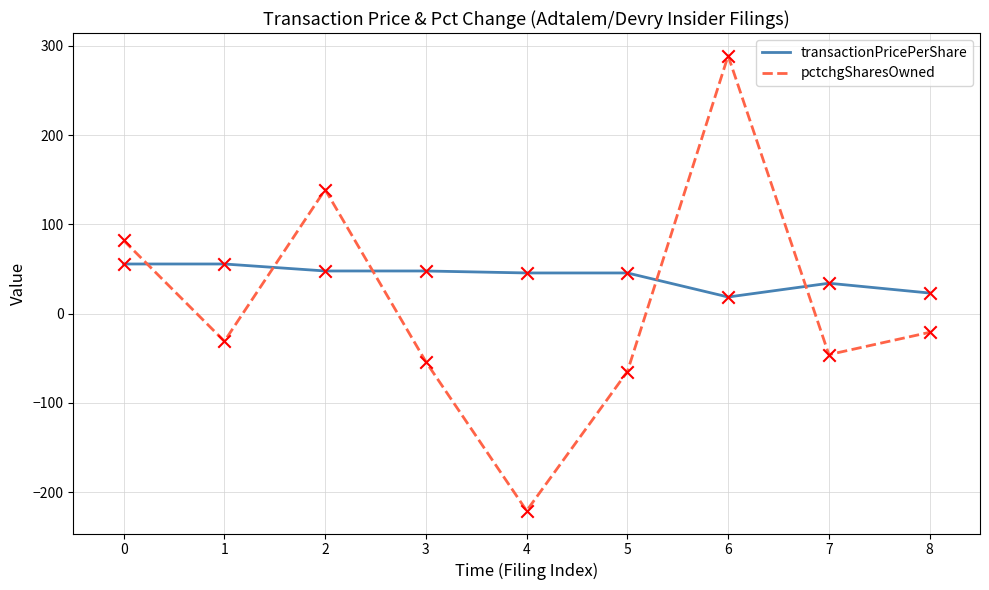

Between 4 and 5, which series saw the biggest shift?

pctchgSharesOwned